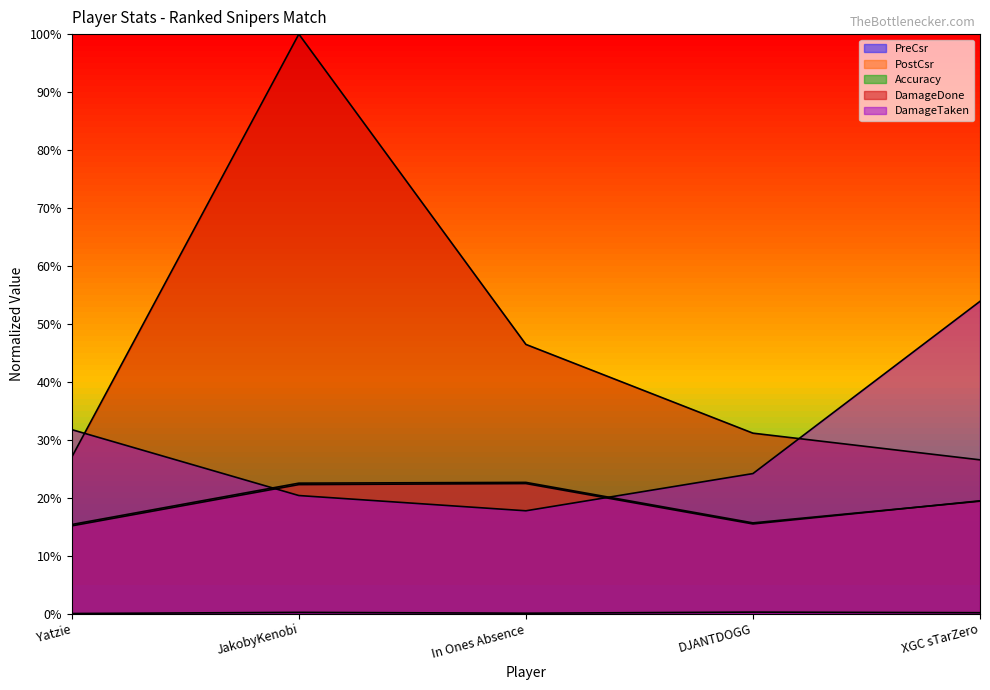

Is the value of DamageDone at JakobyKenobi greater than the value of PostCsr at Yatzie?

Yes